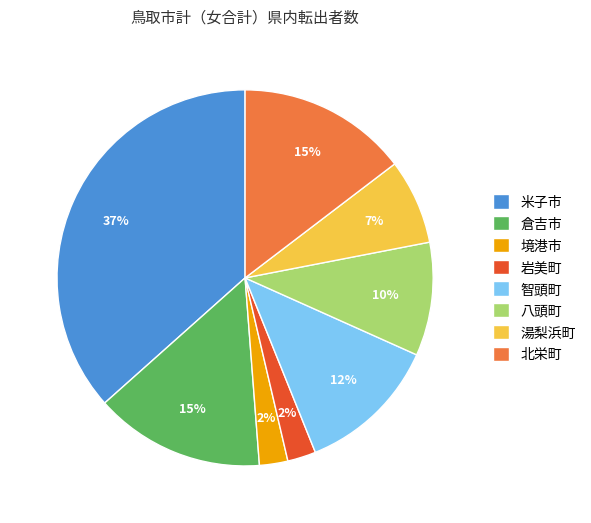

To the nearest percent, what is the average slice percentage?

12%